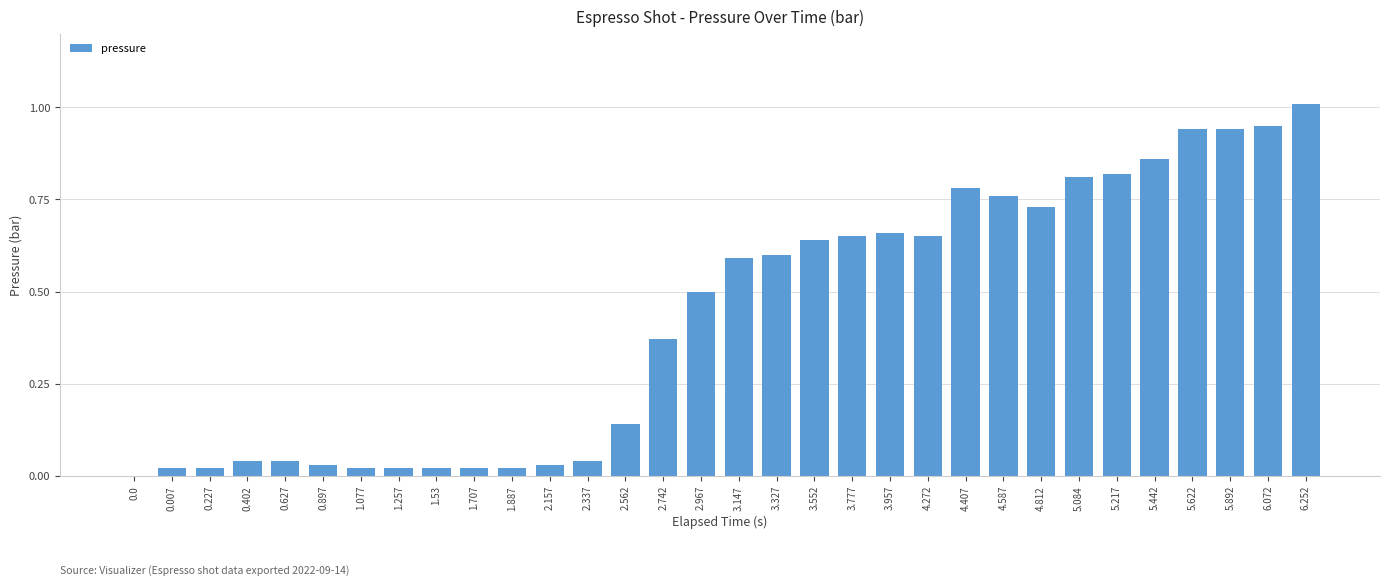

True or false: the data shows 0.6 at 3.147.

True